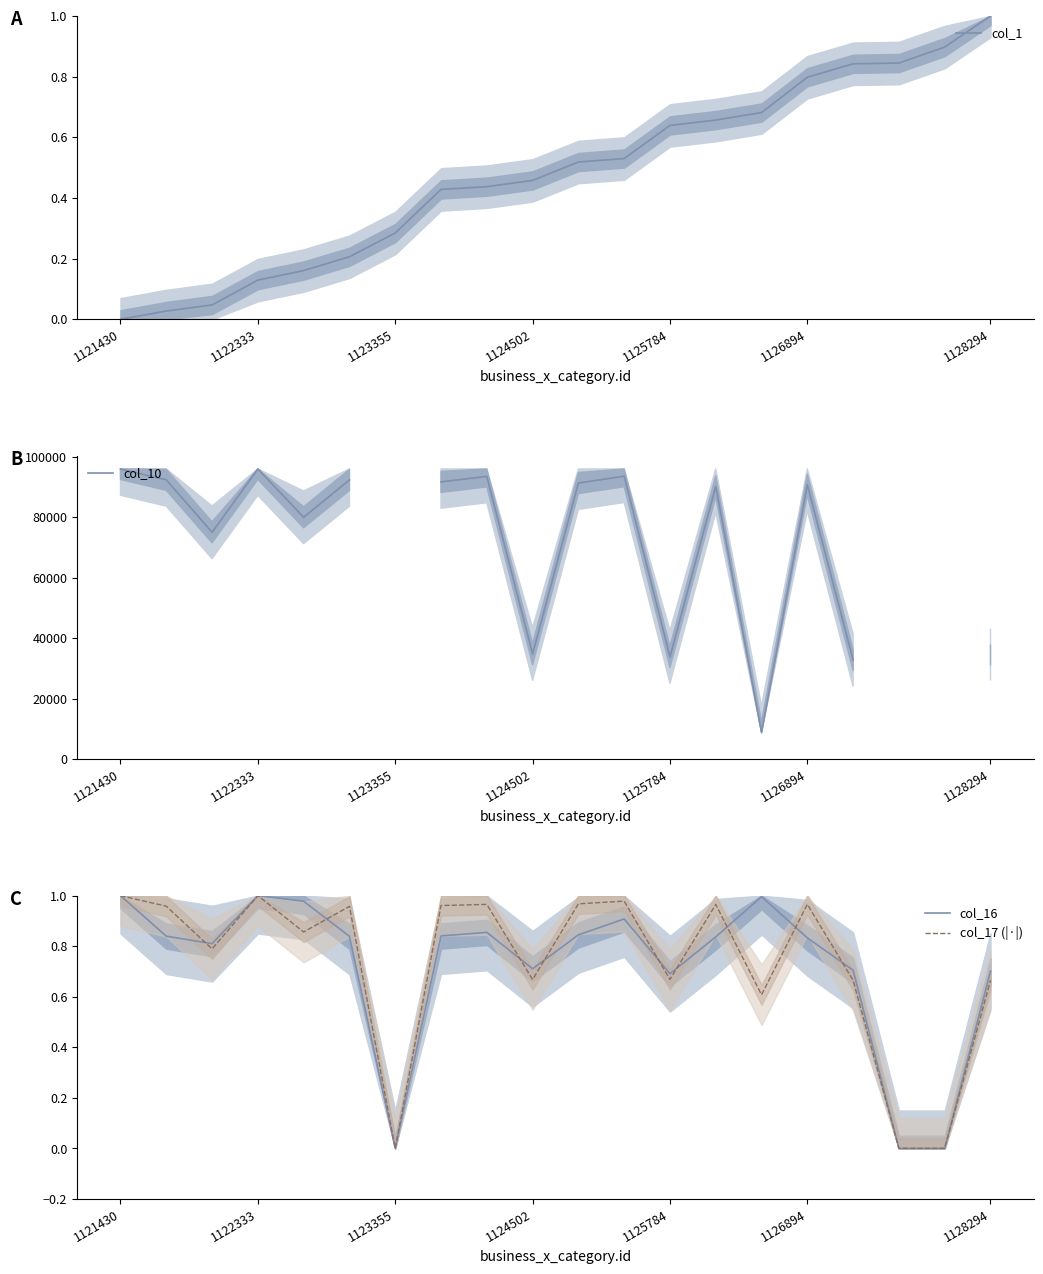

At 1125784, list the series in order from largest to smallest.

col_10, col_16, col_17 (|·|), col_1